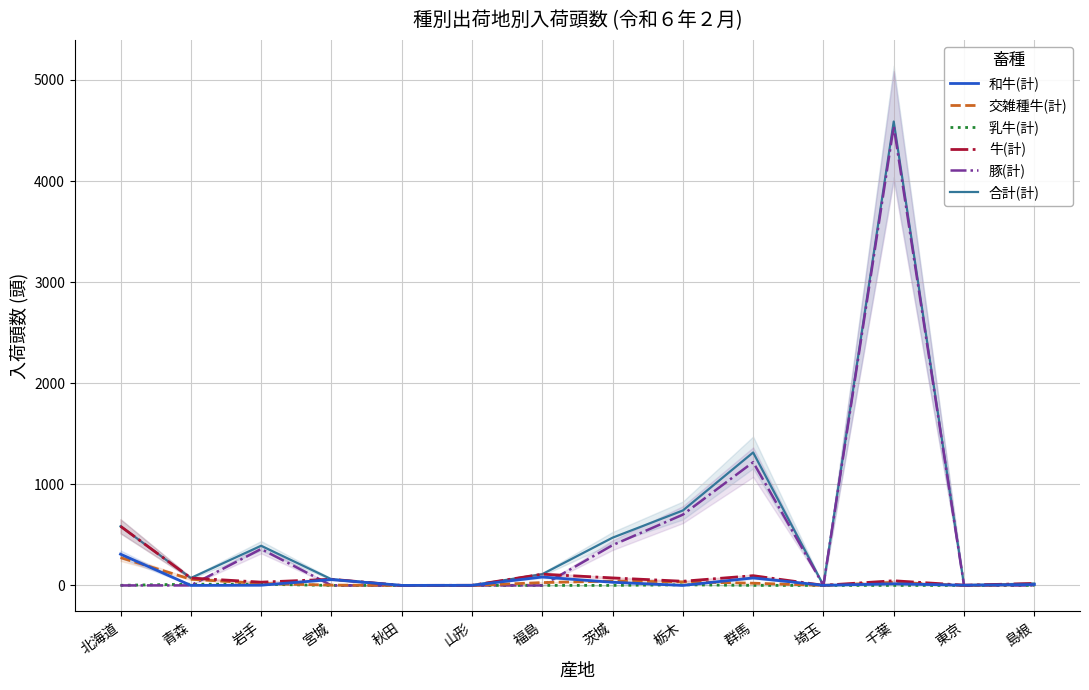

Is it true that 豚(計) equals 0 at 東京?

True